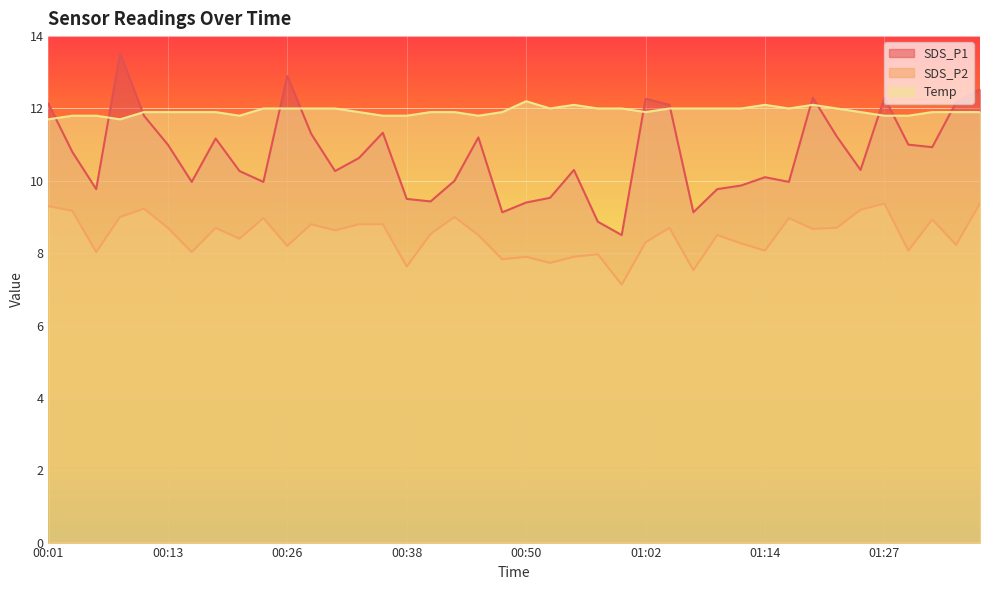

Reading left to right, extract all data points from this chart.

SDS_P1: 00:01=12.1	00:04=10.8	00:06=9.8	00:09=13.5	00:11=11.8	00:13=11.0	00:16=10.0	00:18=11.2	00:21=10.3	00:23=10.0	00:26=12.9	00:28=11.3	00:31=10.3	00:33=10.6	00:35=11.3	00:38=9.5	00:40=9.4	00:43=10.0	00:45=11.2	00:48=9.1	00:50=9.4	00:52=9.5	00:55=10.3	00:57=8.9	01:00=8.5	01:02=12.3	01:05=12.1	01:07=9.1	01:10=9.8	01:12=9.9	01:14=10.1	01:17=10.0	01:19=12.3	01:22=11.2	01:24=10.3	01:27=12.3	01:29=11.0	01:32=10.9	01:34=12.2	01:36=12.5
SDS_P2: 00:01=9.3	00:04=9.2	00:06=8.0	00:09=9.0	00:11=9.2	00:13=8.7	00:16=8.0	00:18=8.7	00:21=8.4	00:23=9.0	00:26=8.2	00:28=8.8	00:31=8.6	00:33=8.8	00:35=8.8	00:38=7.6	00:40=8.5	00:43=9.0	00:45=8.5	00:48=7.8	00:50=7.9	00:52=7.7	00:55=7.9	00:57=8.0	01:00=7.1	01:02=8.3	01:05=8.7	01:07=7.5	01:10=8.5	01:12=8.3	01:14=8.1	01:17=9.0	01:19=8.7	01:22=8.7	01:24=9.2	01:27=9.4	01:29=8.1	01:32=8.9	01:34=8.2	01:36=9.4
Temp: 00:01=11.7	00:04=11.8	00:06=11.8	00:09=11.7	00:11=11.9	00:13=11.9	00:16=11.9	00:18=11.9	00:21=11.8	00:23=12.0	00:26=12.0	00:28=12.0	00:31=12.0	00:33=11.9	00:35=11.8	00:38=11.8	00:40=11.9	00:43=11.9	00:45=11.8	00:48=11.9	00:50=12.2	00:52=12.0	00:55=12.1	00:57=12.0	01:00=12.0	01:02=11.9	01:05=12.0	01:07=12.0	01:10=12.0	01:12=12.0	01:14=12.1	01:17=12.0	01:19=12.1	01:22=12.0	01:24=11.9	01:27=11.8	01:29=11.8	01:32=11.9	01:34=11.9	01:36=11.9